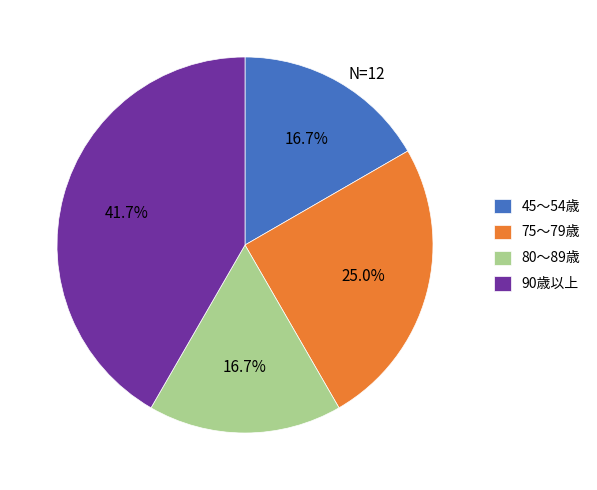

Do 75～79歳 and 90歳以上 together represent more than half of the pie?

Yes